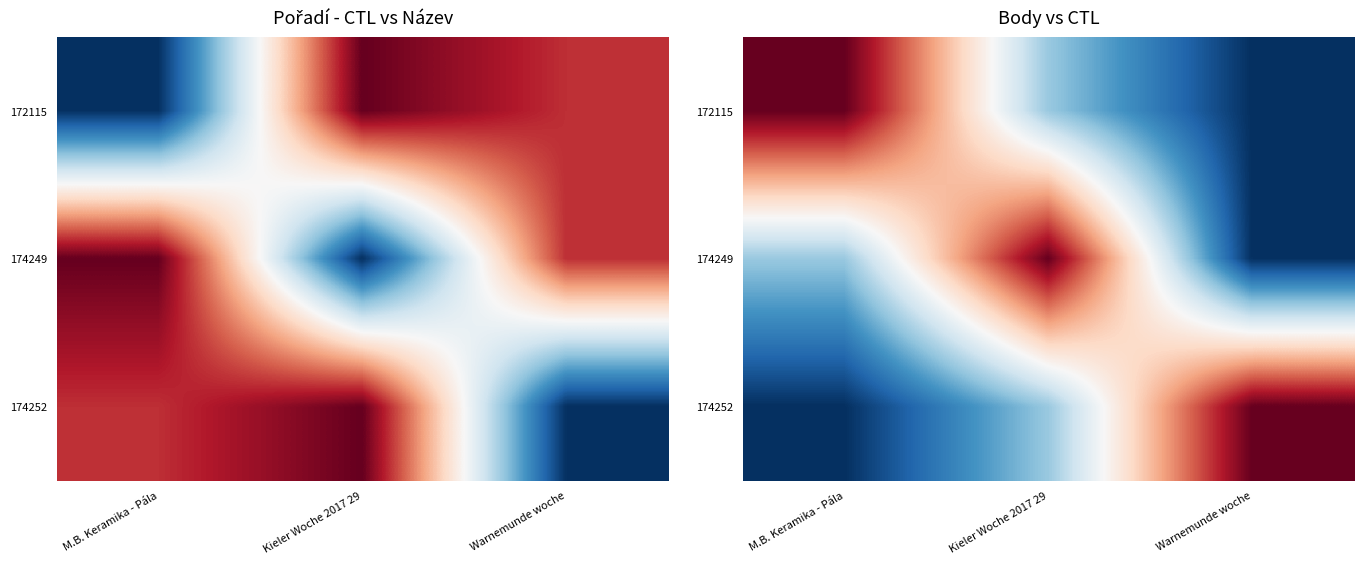

Which series changed the most between M.B. Keramika - Pála and Kieler Woche 2017 29?

172115